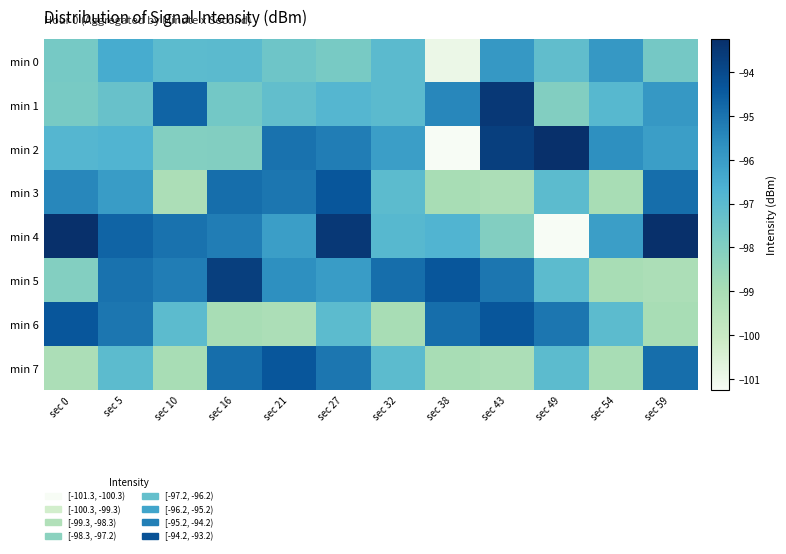

What is the difference between the highest and lowest values at sec 27?

4.3